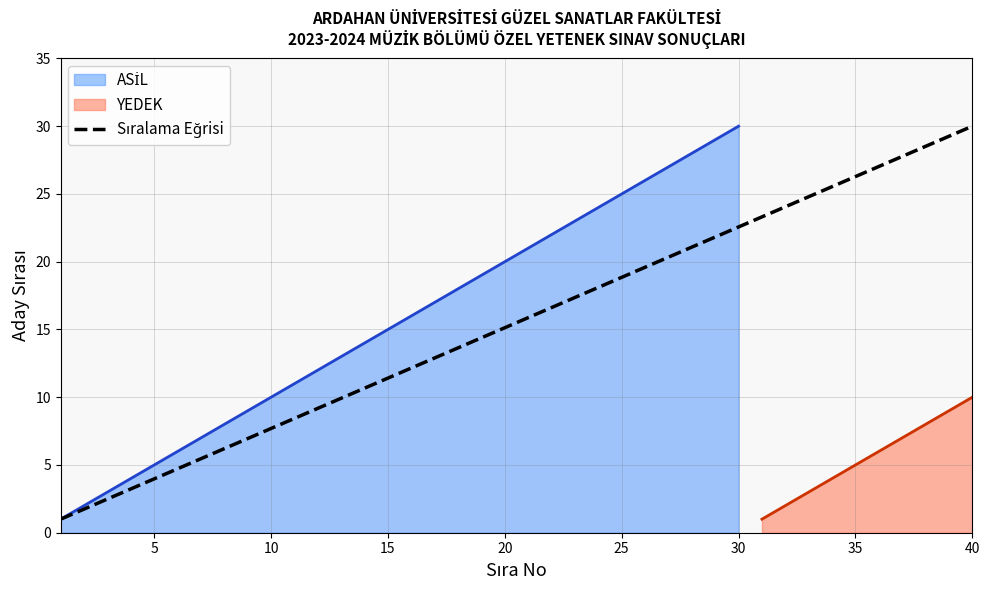

Does the chart have visible grid lines?

Yes